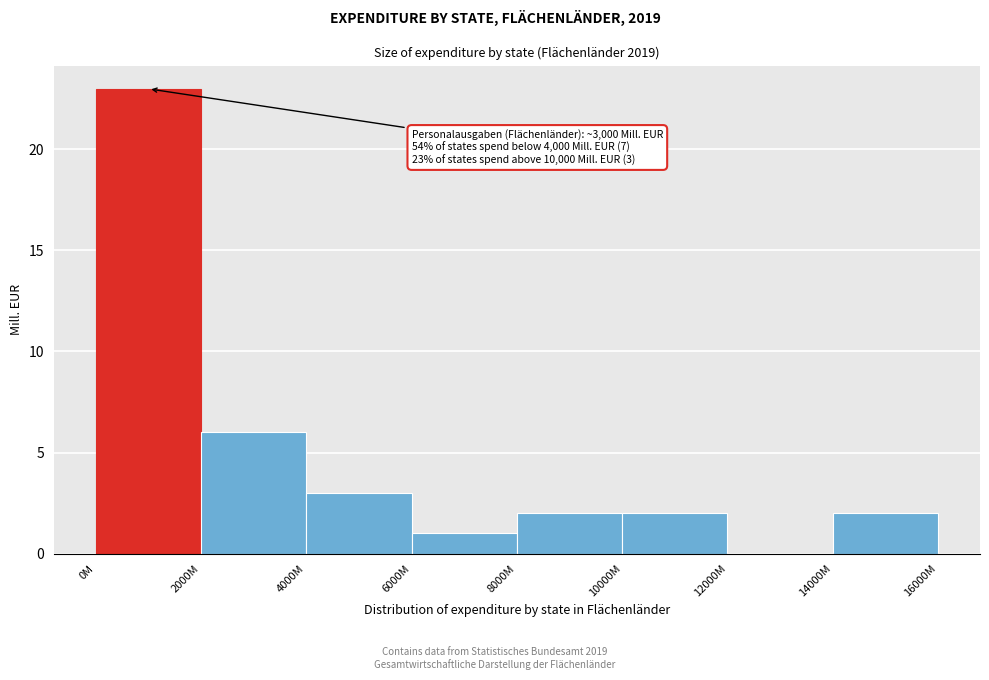

Reading right to left, list all the values displayed in this chart.

14000M=2	12000M=0	10000M=2	8000M=2	6000M=1	4000M=3	2000M=6	0M=23